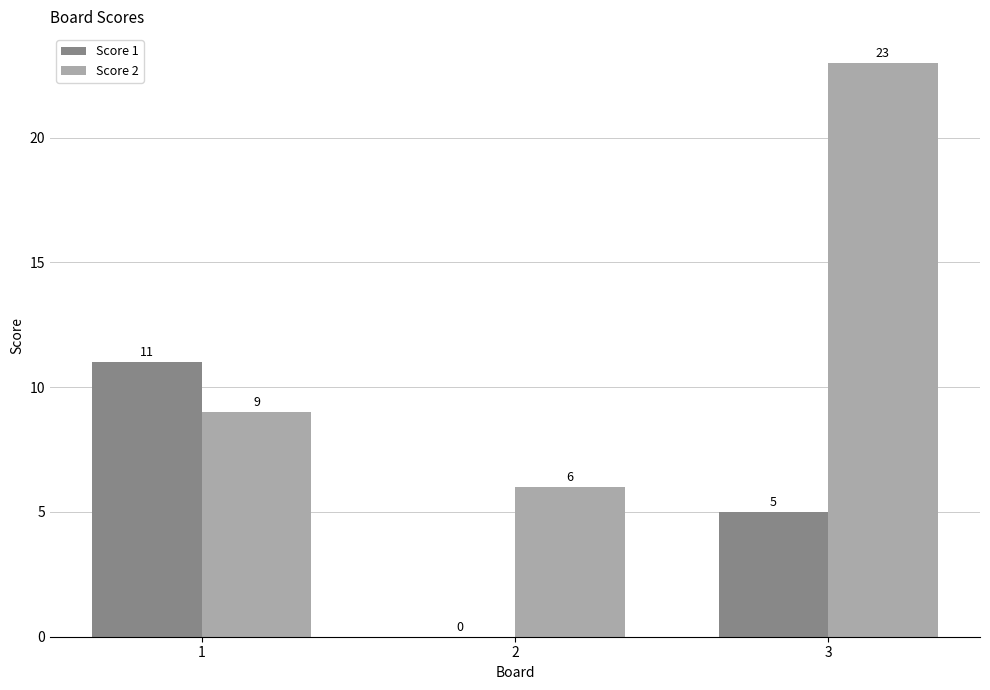

Is the value of Score 1 at 3 greater than the value of Score 2 at 3?

No